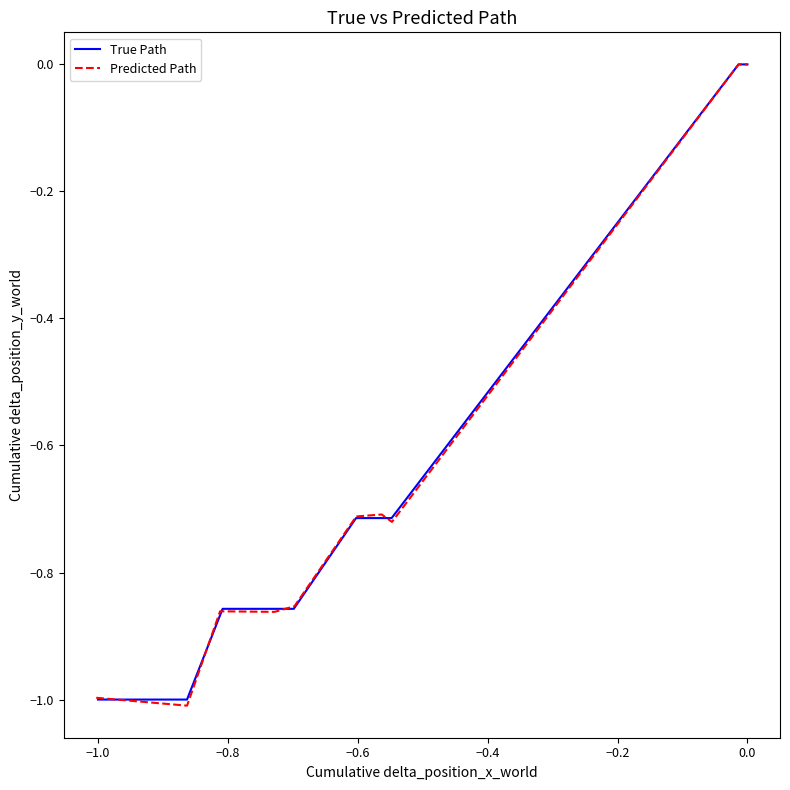

True or false: Predicted Path and True Path cross at least once.

True